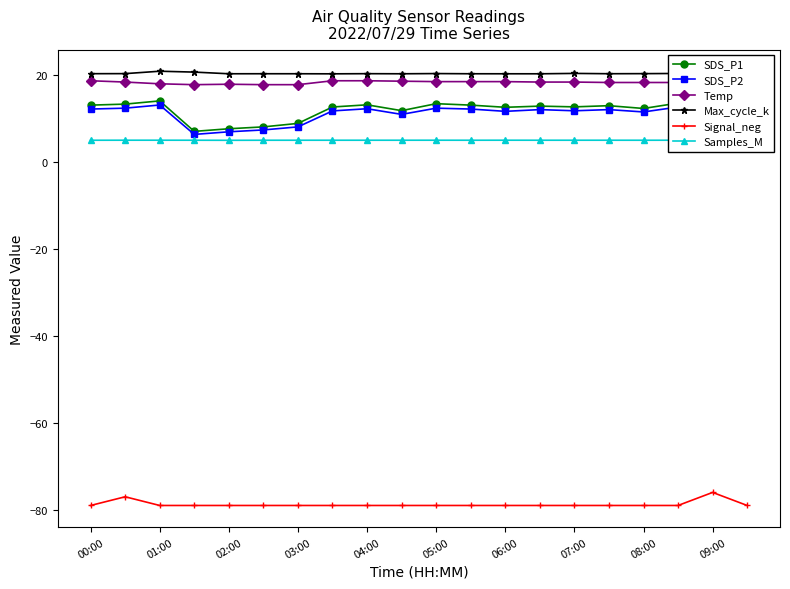

Is it true that SDS_P1 equals 14.0 at 01:00?

True